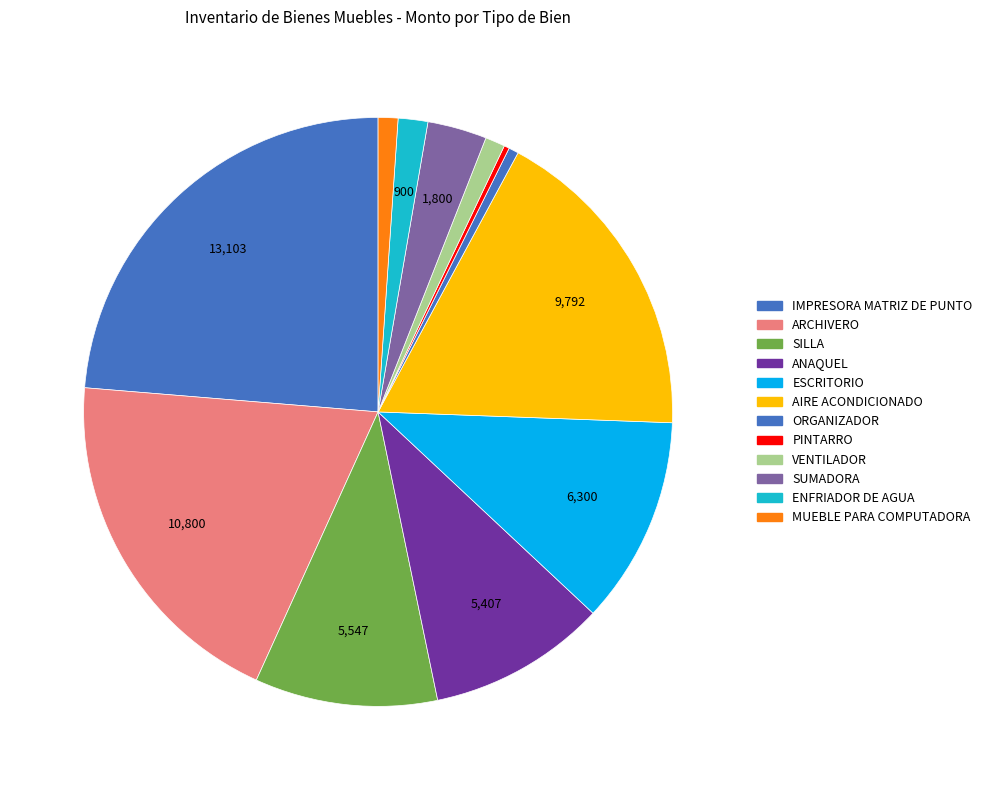

Count the number of slices in the pie.

12